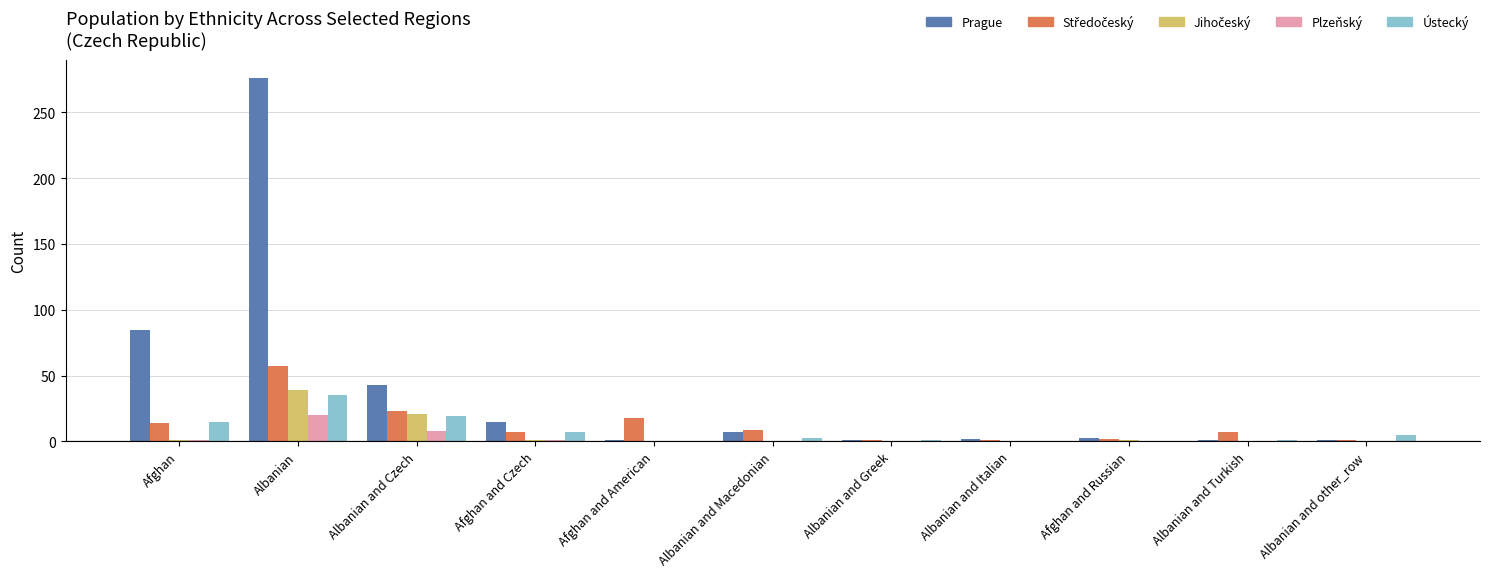

Count the number of categories in the chart.

11